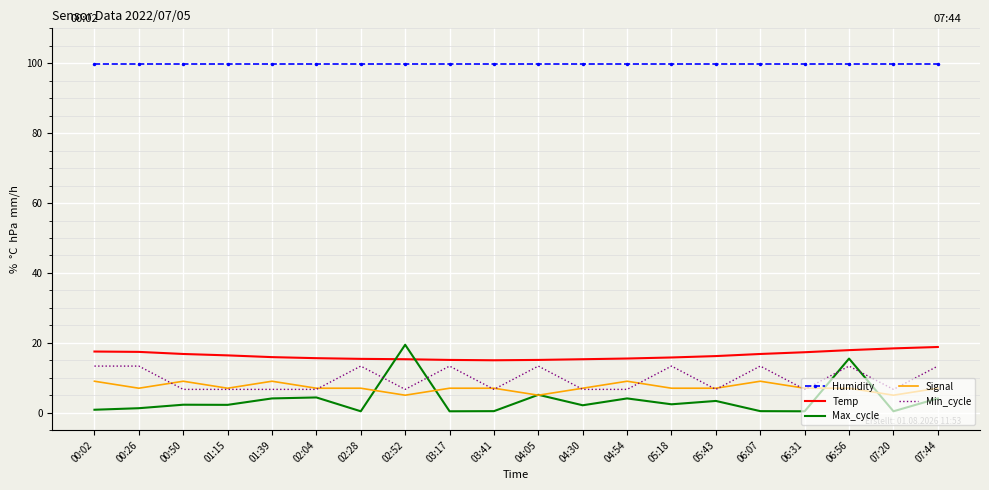

Which series has the largest total across all categories?

Humidity